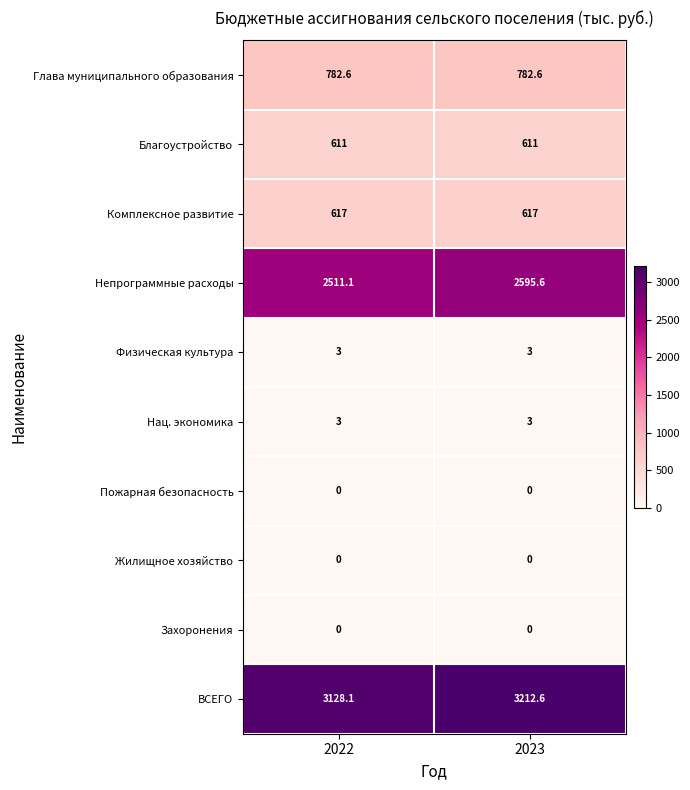

Is it true that Комплексное развитие equals 617.0 at 2023?

True